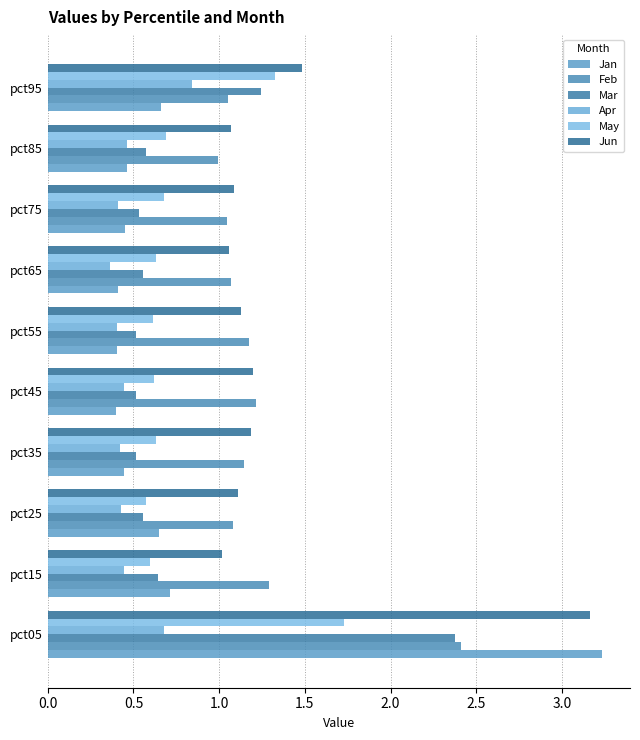

How many data points in Feb are less than 1?

1